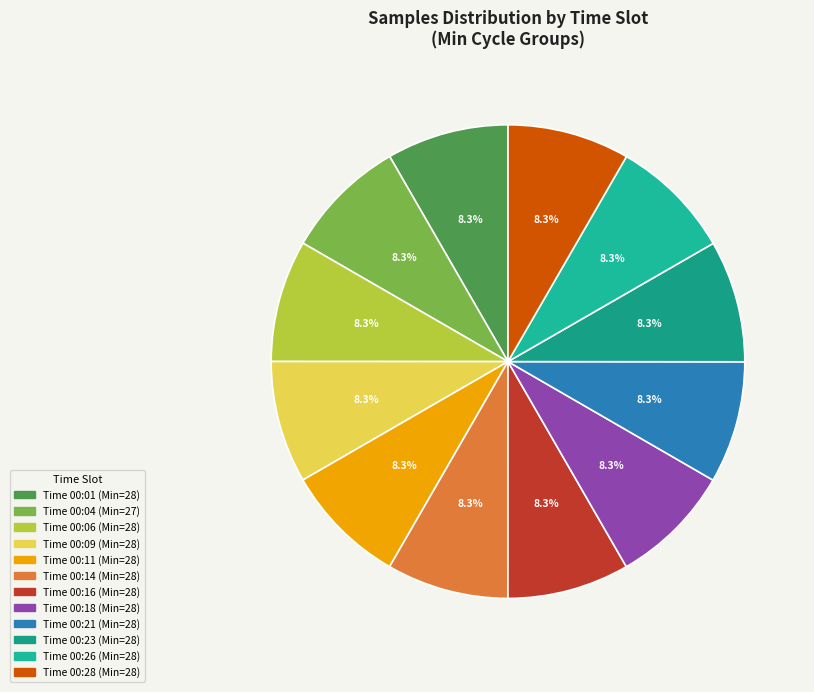

Count the number of slices in the pie.

12